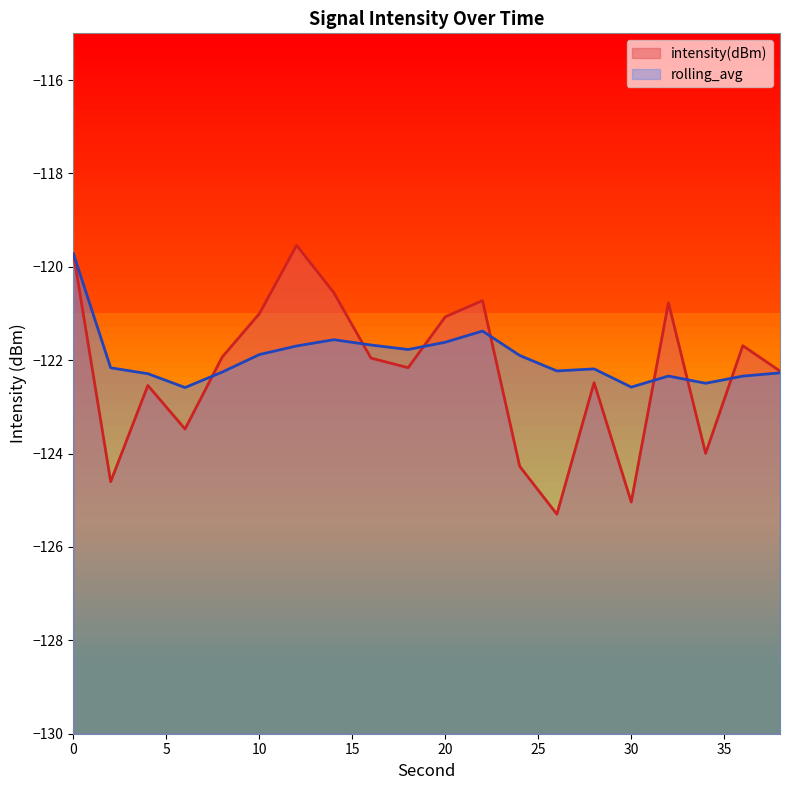

What is the approximate value of intensity(dBm) at 16?

-122.0